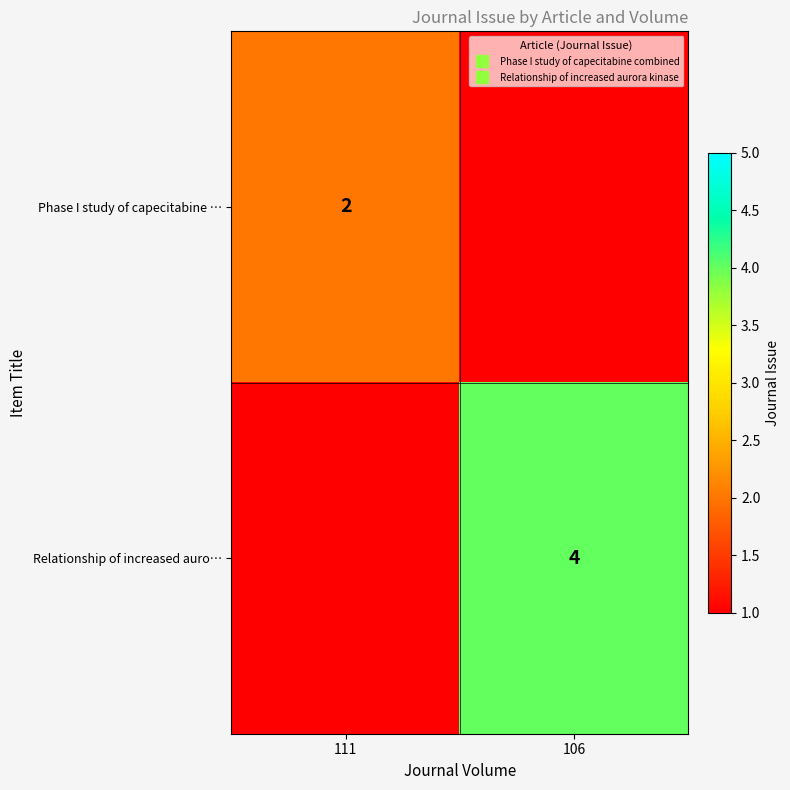

List the labels in order of Relationship of increased auro… value, largest first.

106, 111